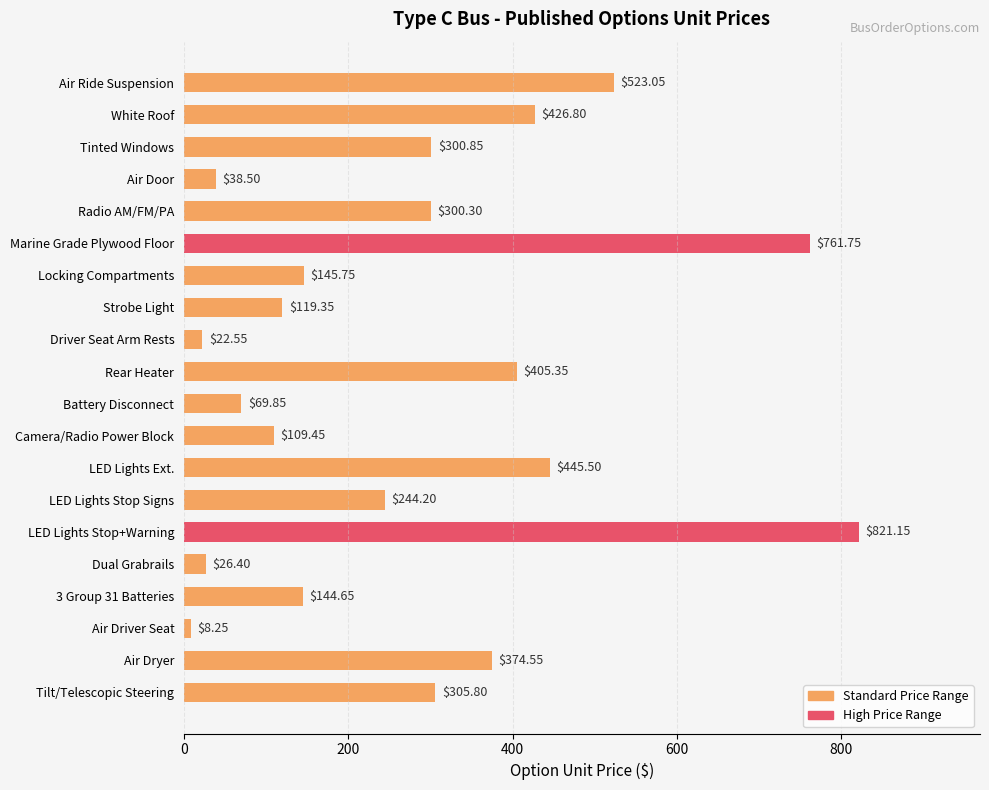

Which has a higher value, Air Dryer or White Roof?

White Roof